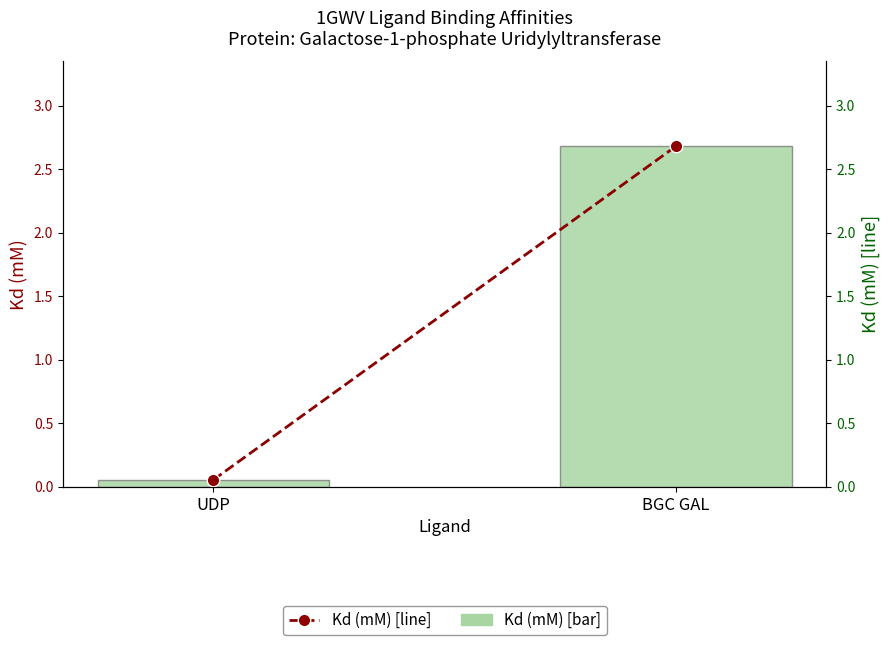

Which category has the highest value in the Kd (mM) line series?

BGC GAL